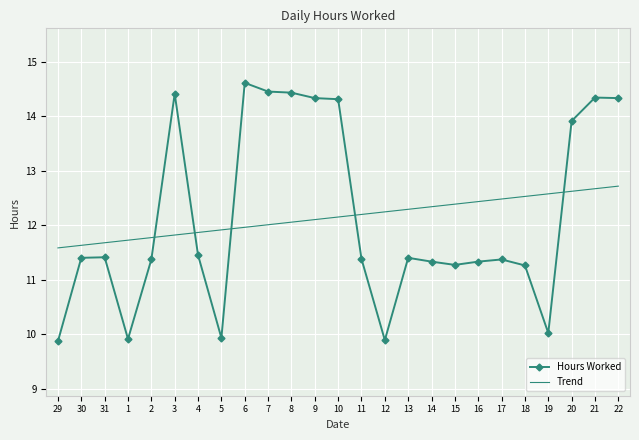

What are all the series names shown in the legend?

Hours Worked, Trend